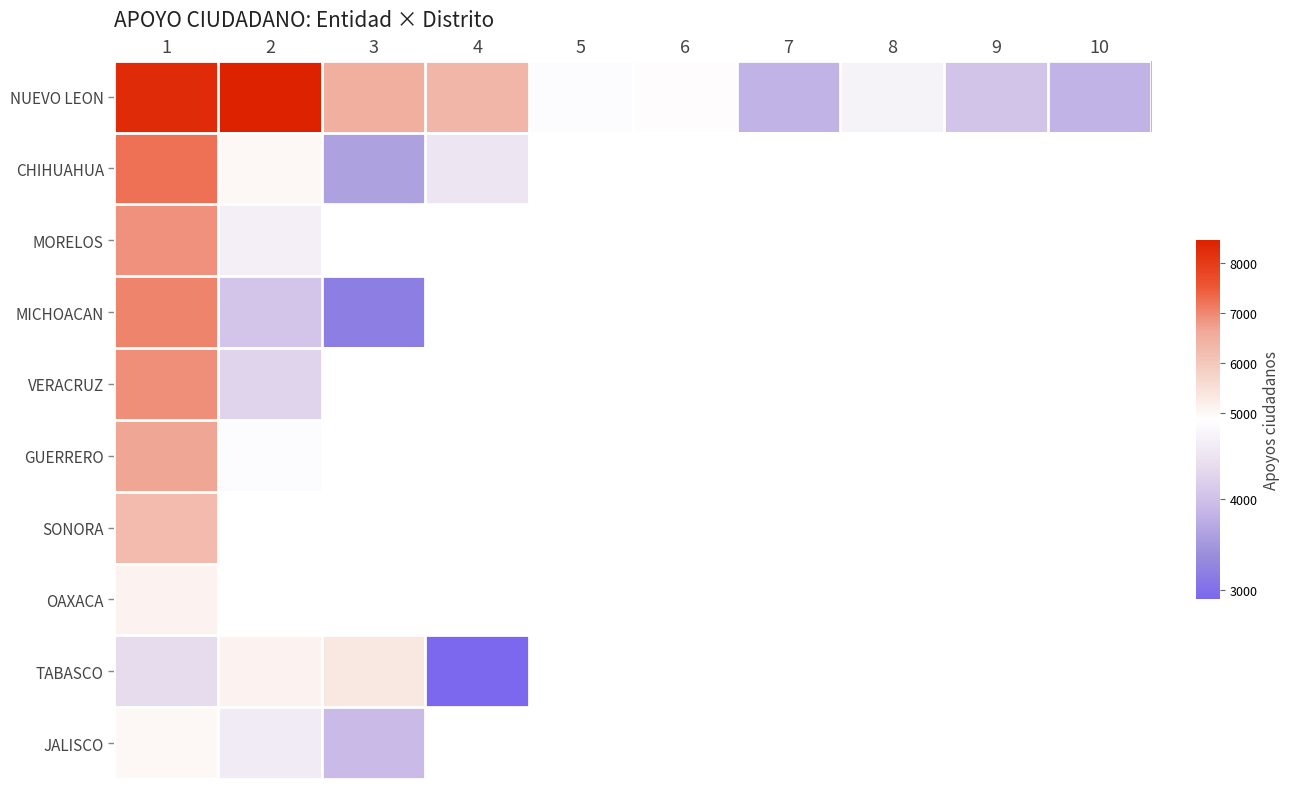

True or false: CHIHUAHUA has a value of 1573.5 at 4.

False